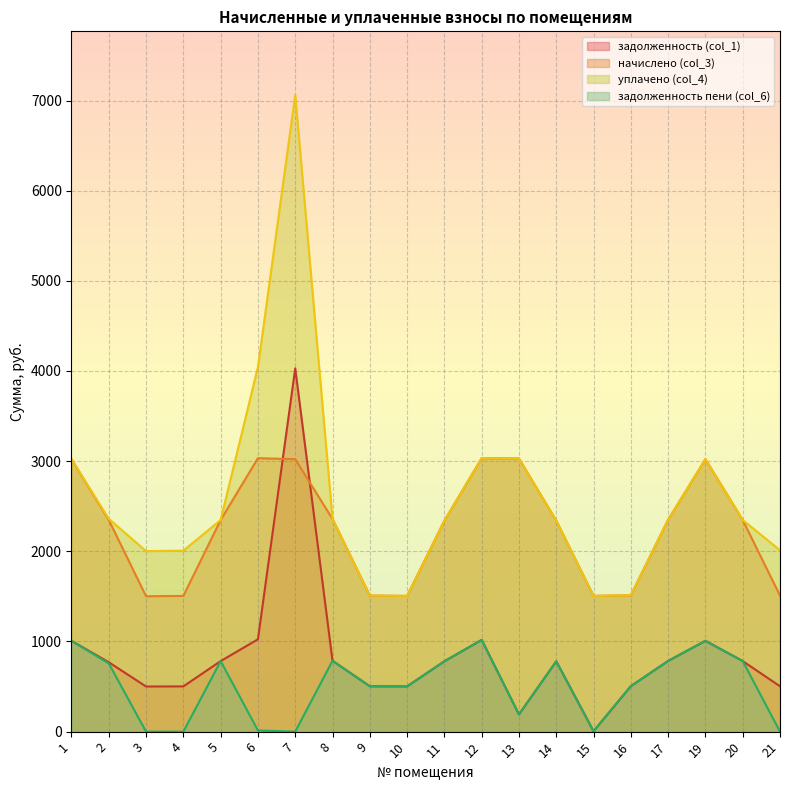

The задолженность (col_1) series shows 232.8 at 1. True or false?

False